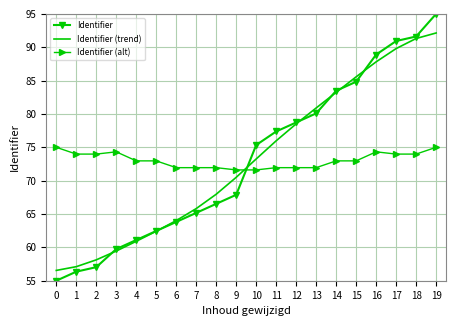

Rank the categories by Identifier (trend) value from lowest to highest.

0, 1, 2, 3, 4, 5, 6, 7, 8, 9, 10, 11, 12, 13, 14, 15, 16, 17, 18, 19